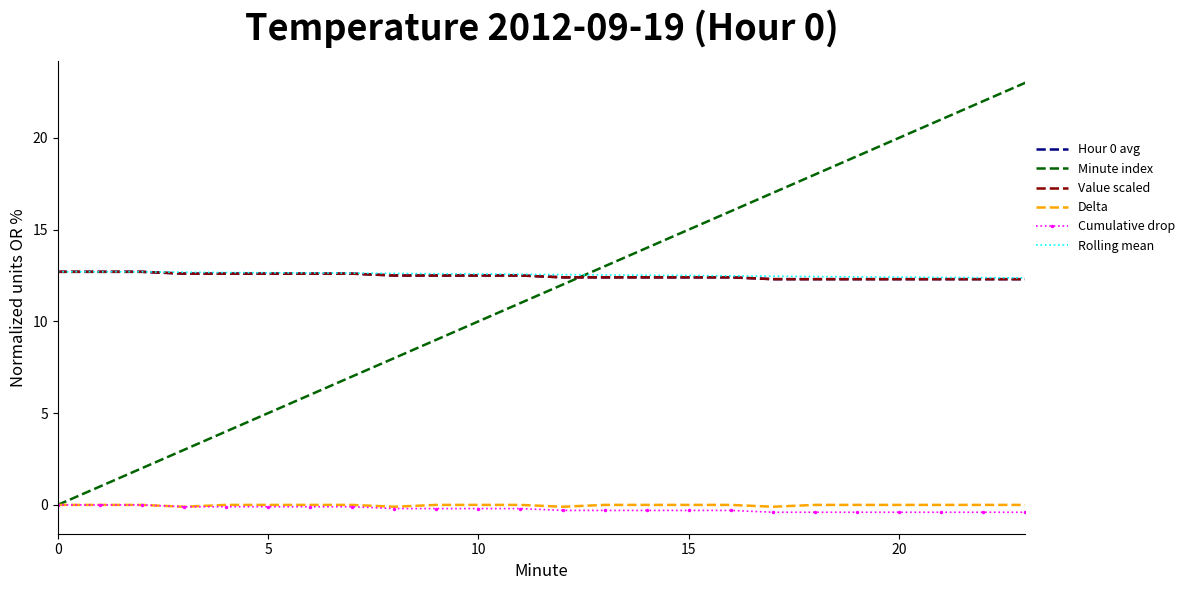

What is the difference between the second highest and minimum values in the Minute index series?

22.0